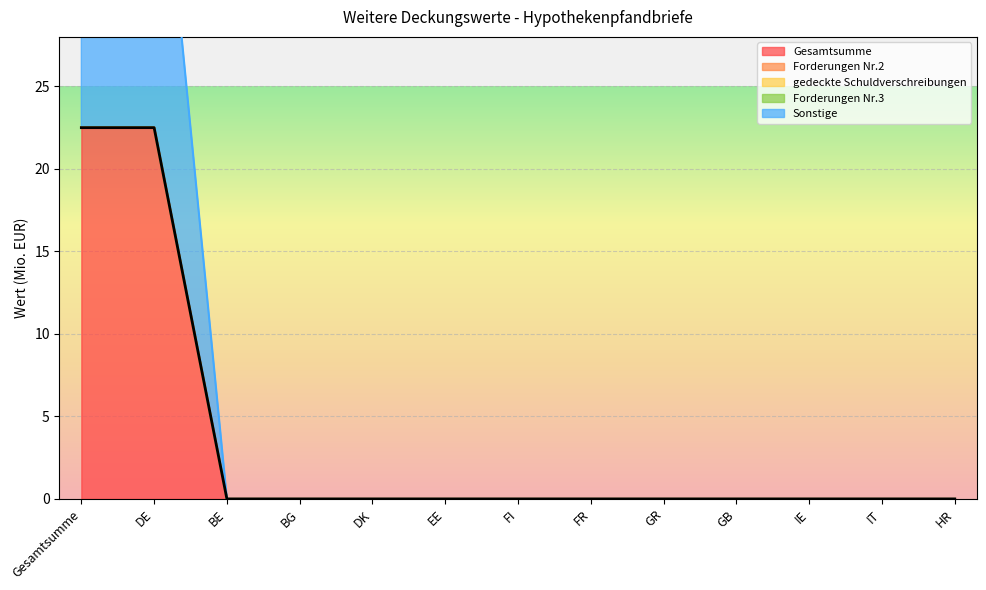

The value of Gesamtsumme at IT is -14.8. True or false?

False